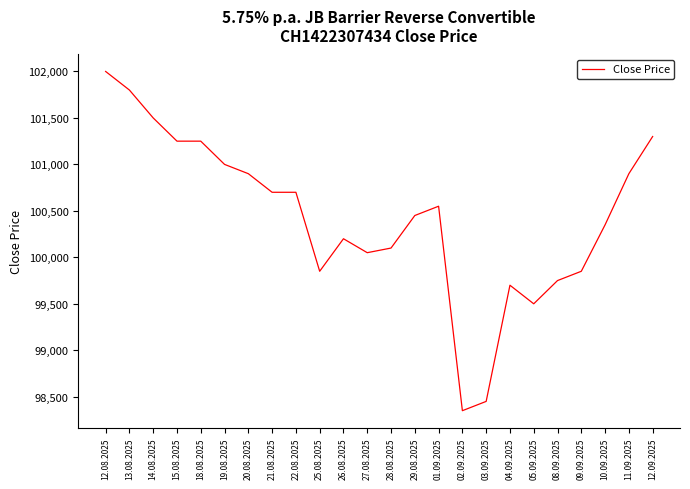

What is the difference between the values at 25.08.2025 and 01.09.2025?

700